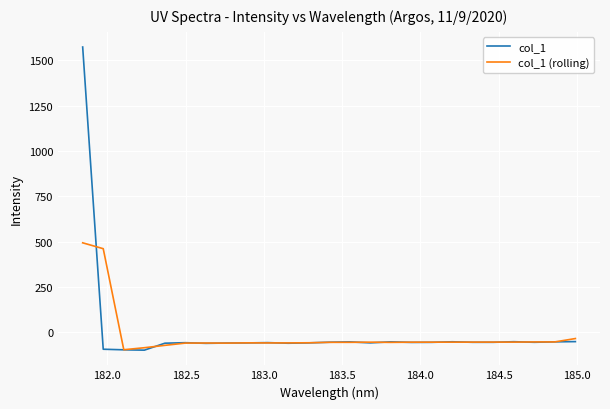

What is the minimum value for col_1 (rolling)?

-96.8